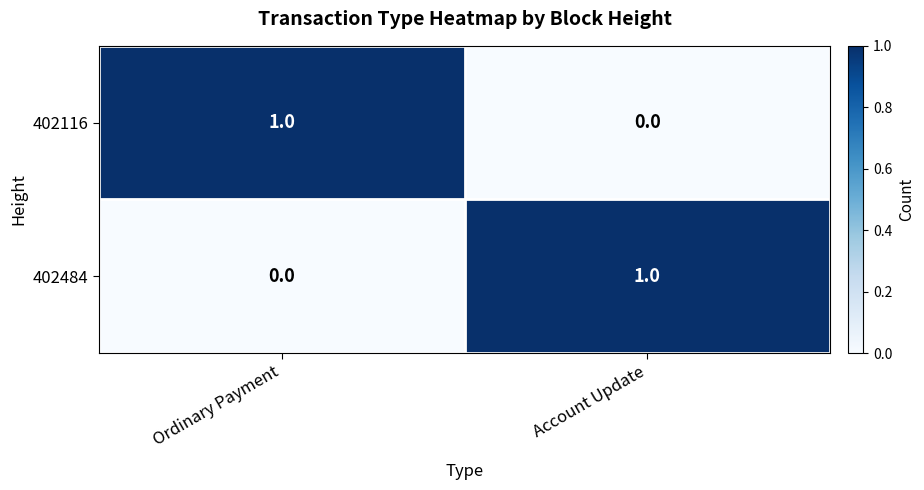

True or false: 402484 has a value of 2 at Account Update.

False